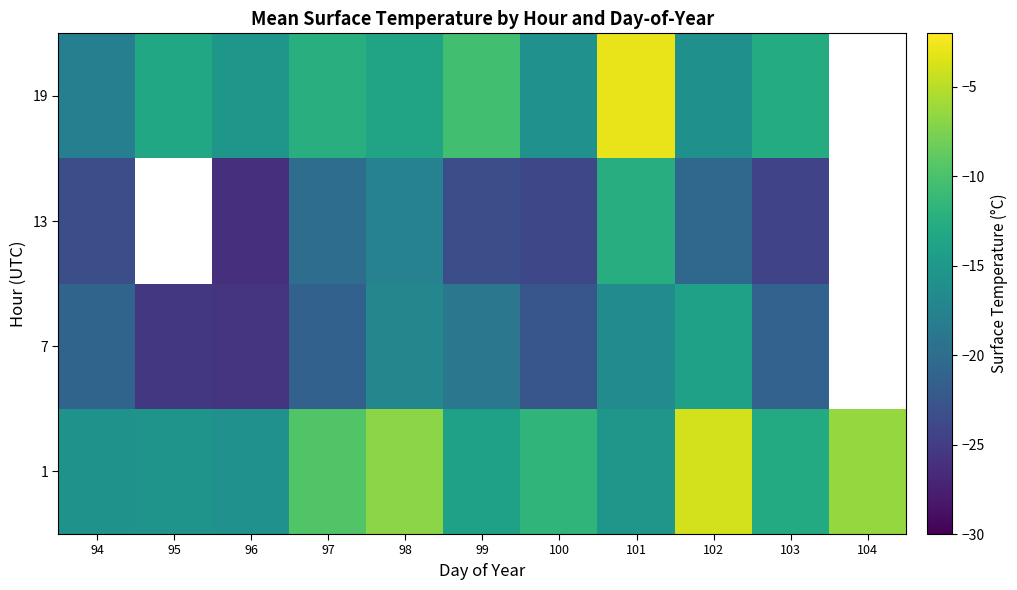

What is the difference between the maximum and minimum values in the 7 series?

11.8